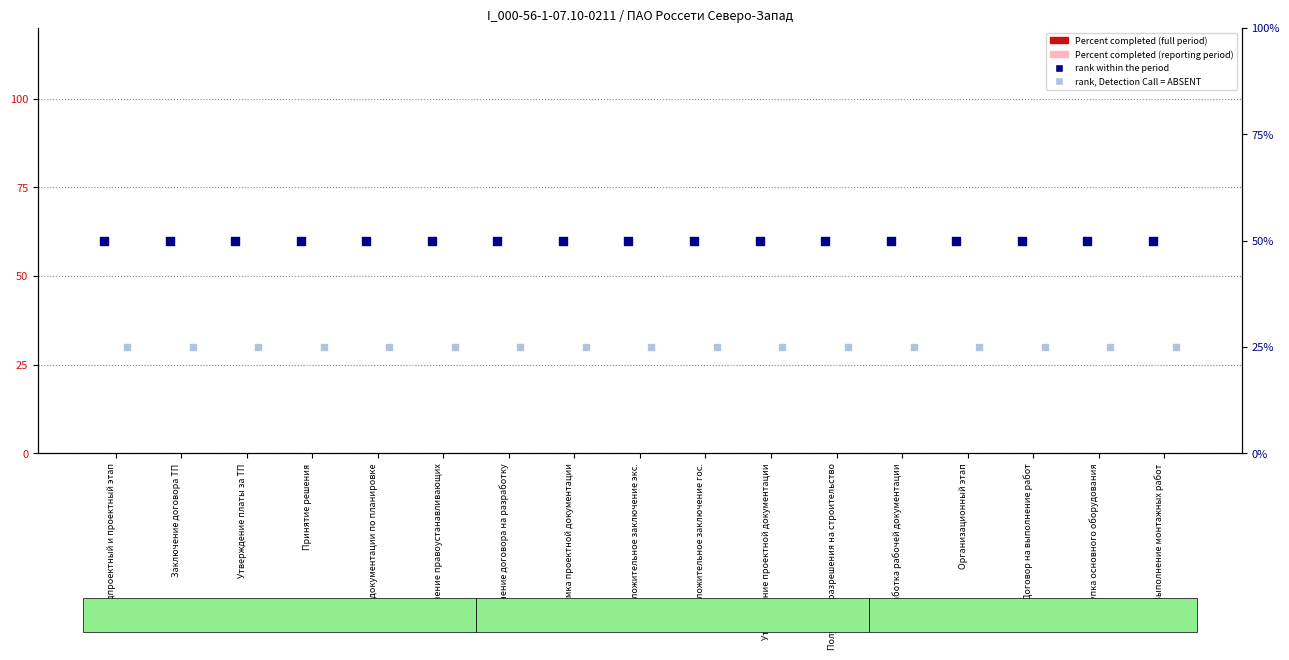

At which category is the sum across all series the highest?

Предпроектный и проектный этап